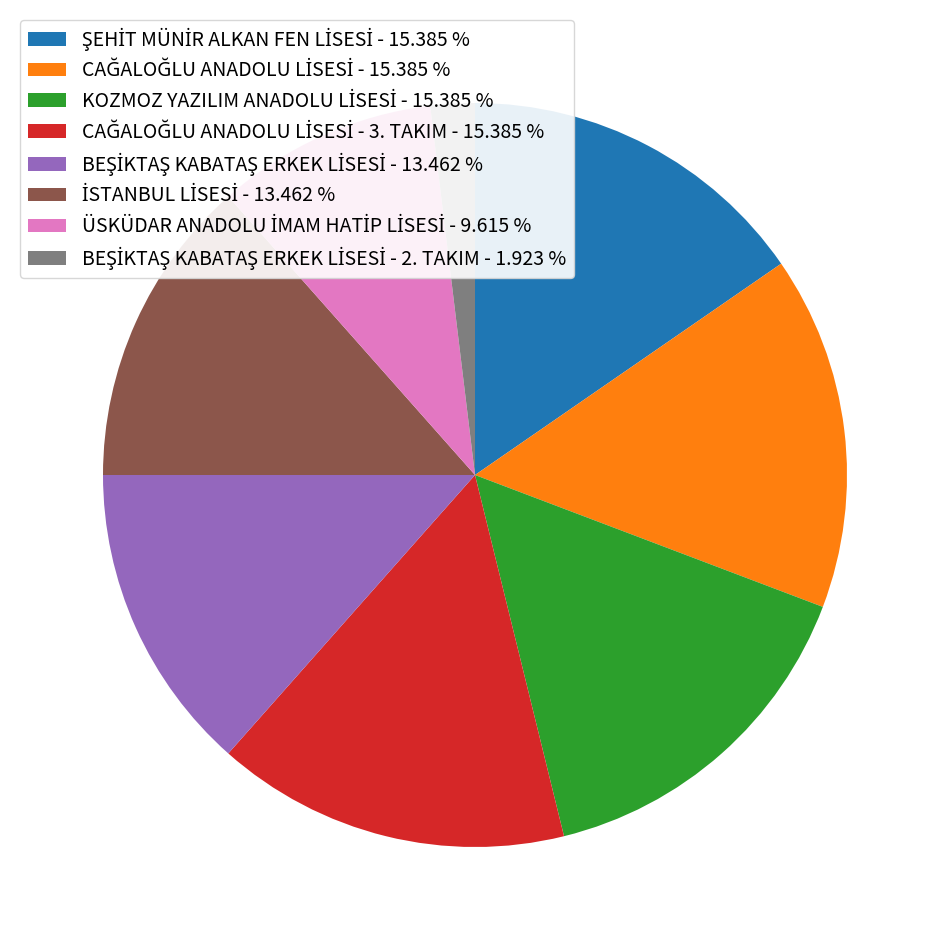

Is there any slice that represents more than half of the pie?

No